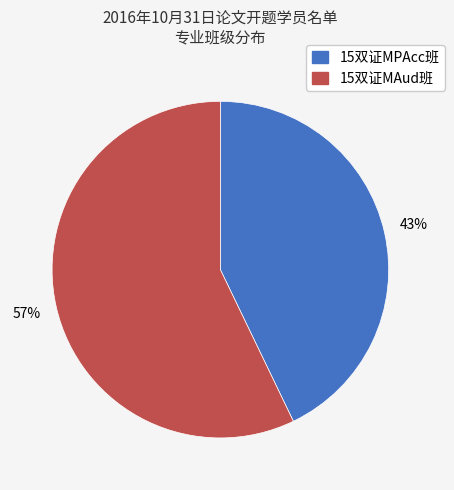

Is the sum of 15双证MPAcc班 and 15双证MAud班 greater than half?

Yes